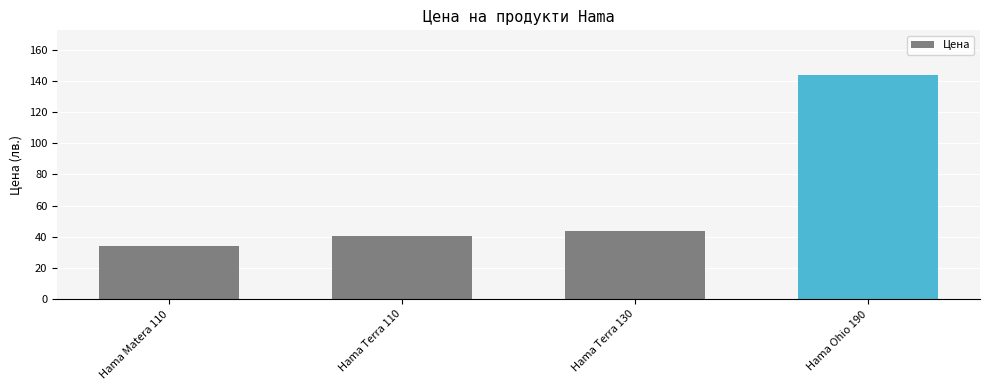

What is the greatest value displayed?

143.6